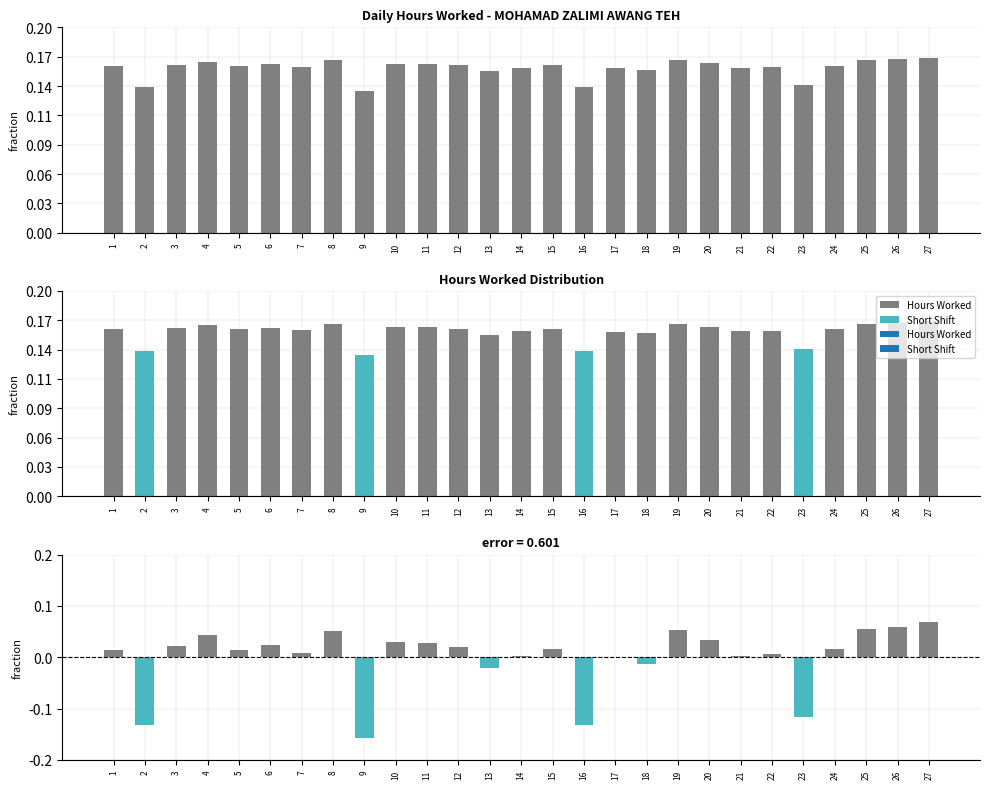

Which category has the lowest value across all series?

9